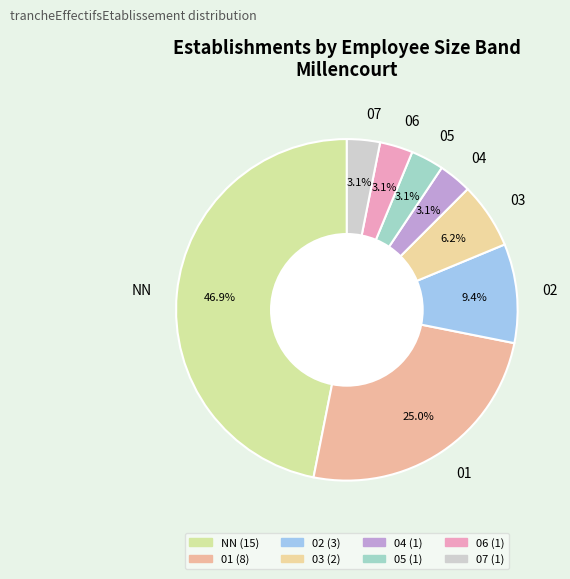

Is there any slice that represents more than half of the pie?

No